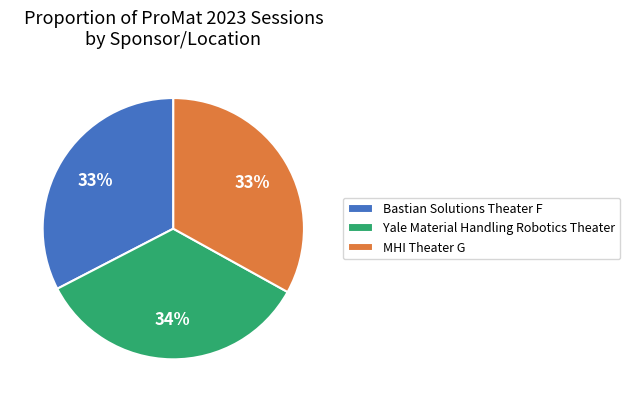

Is there any slice that represents more than half of the pie?

No